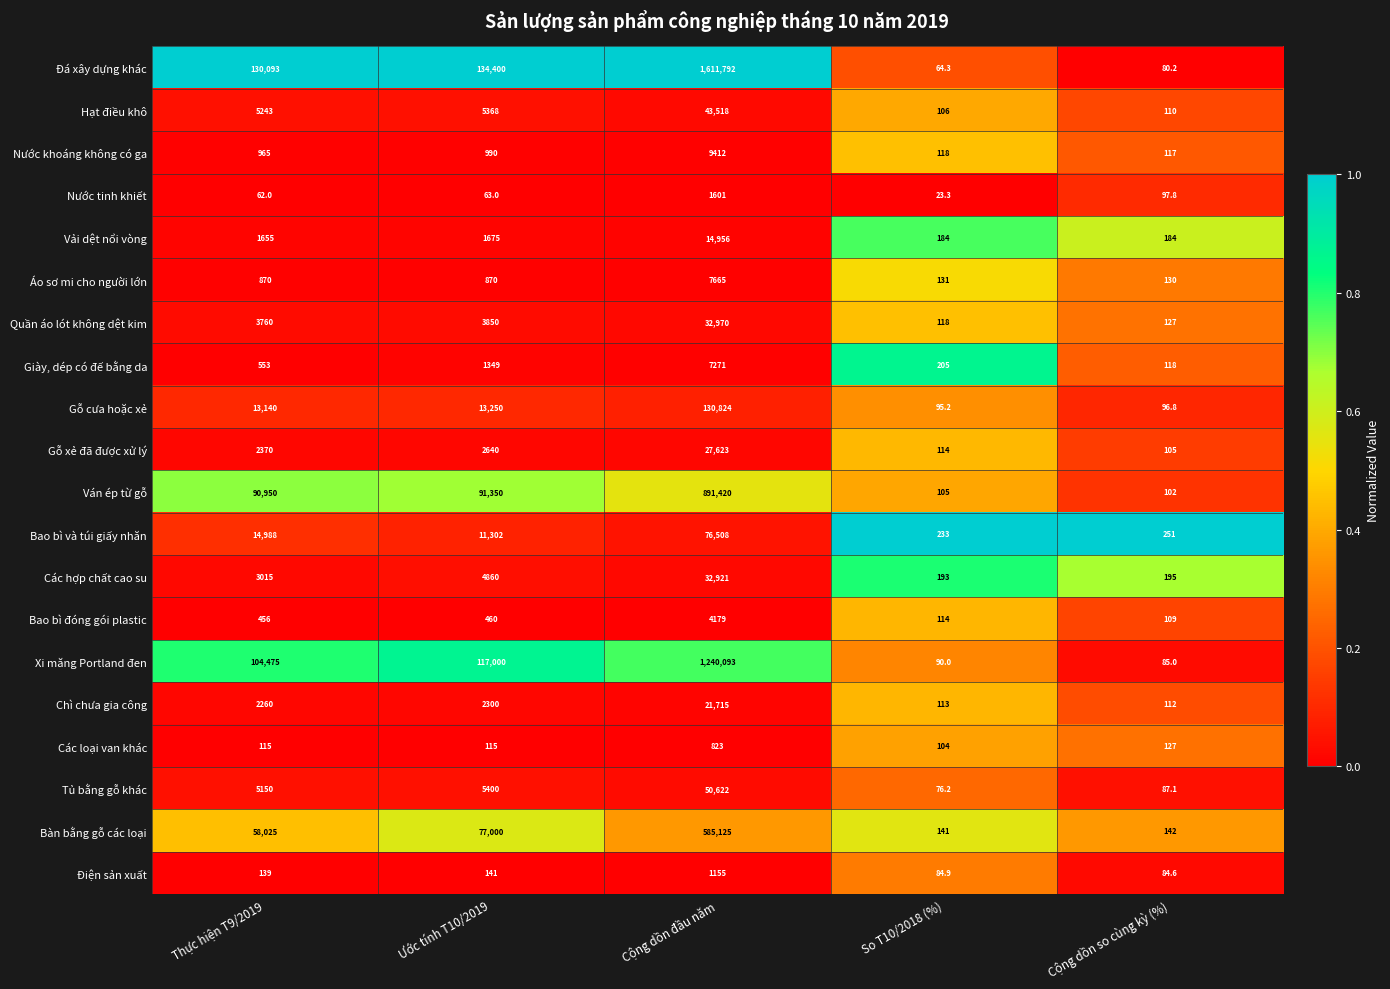

What is the difference between the highest and lowest values at Ước tính T10/2019?

134337.0